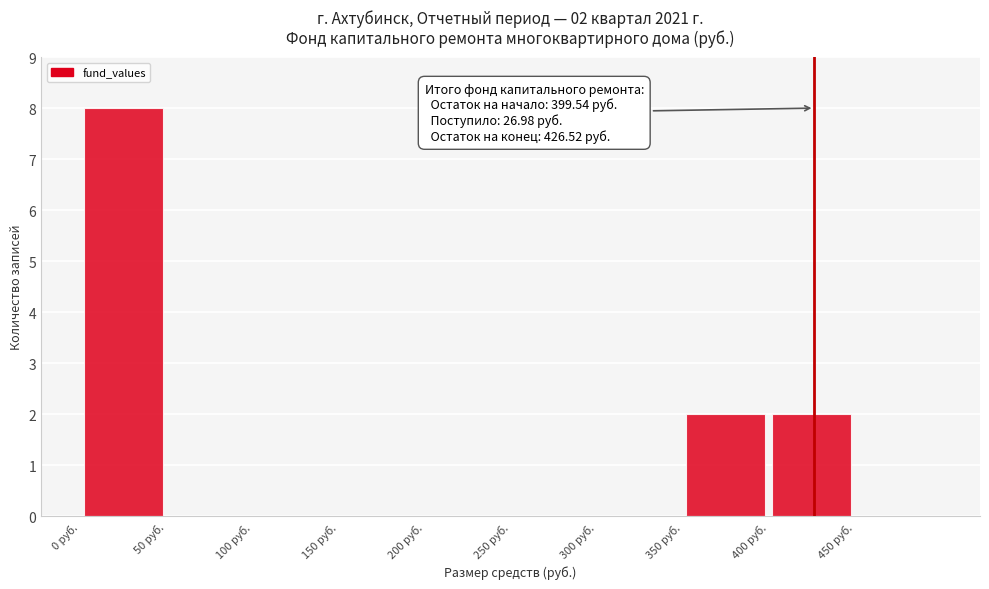

Over which range of the x-axis is the bar tallest?

0 to 50